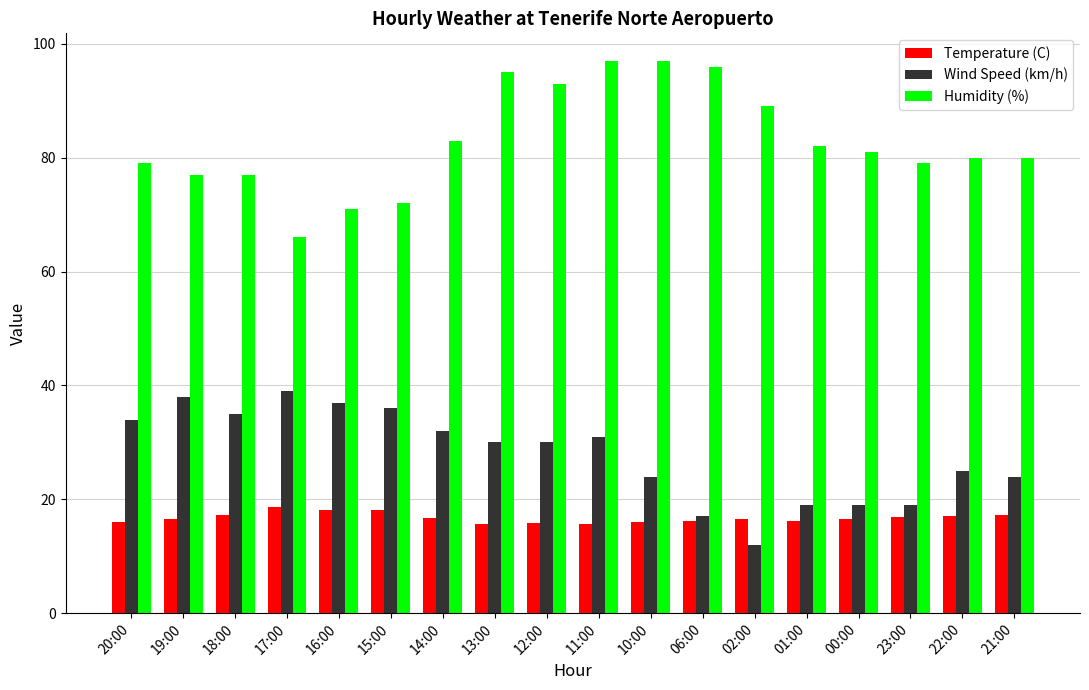

Which series has the largest total across all categories?

Humidity (%)